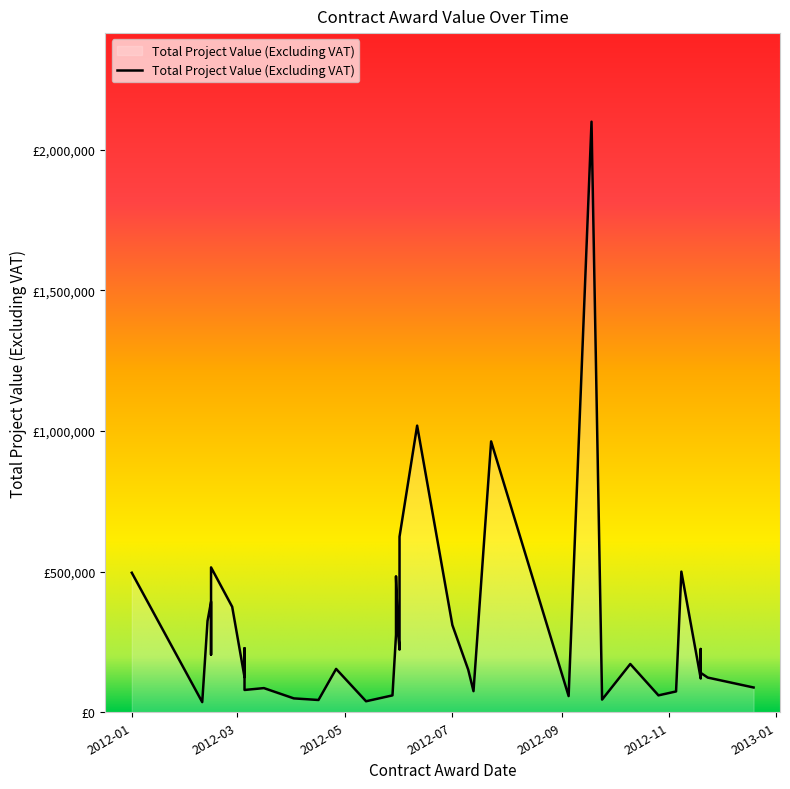

How many points are lower than both their immediate neighbors (excluding endpoints)?

14